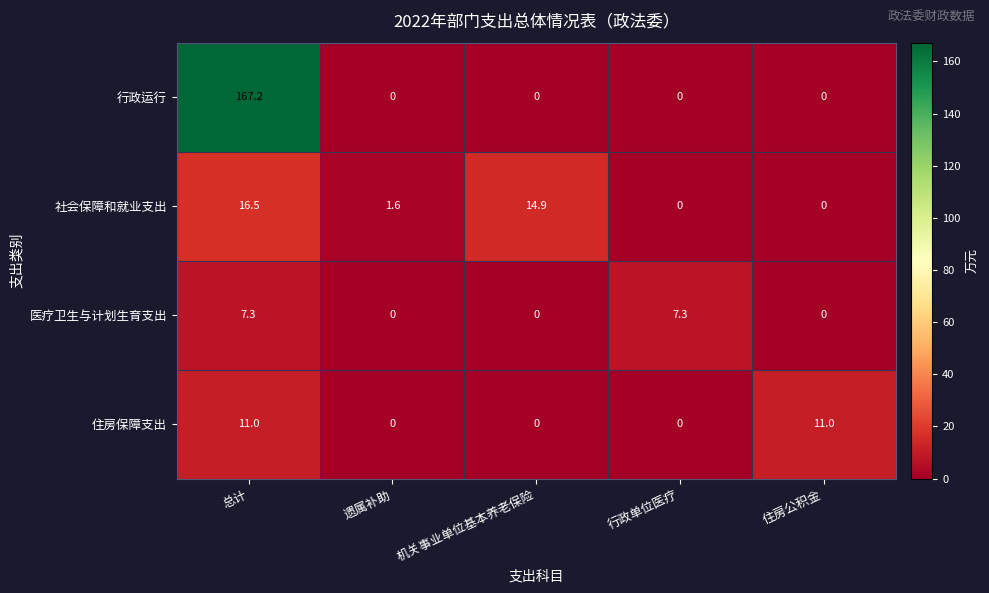

Rank the series by their maximum value, from lowest to highest.

医疗卫生与计划生育支出, 住房保障支出, 社会保障和就业支出, 行政运行